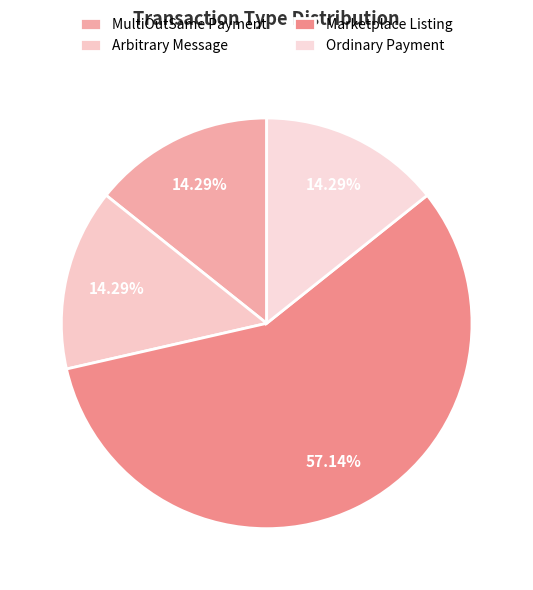

Which has a higher value, Ordinary Payment or MultiOutSame Payment?

Ordinary Payment